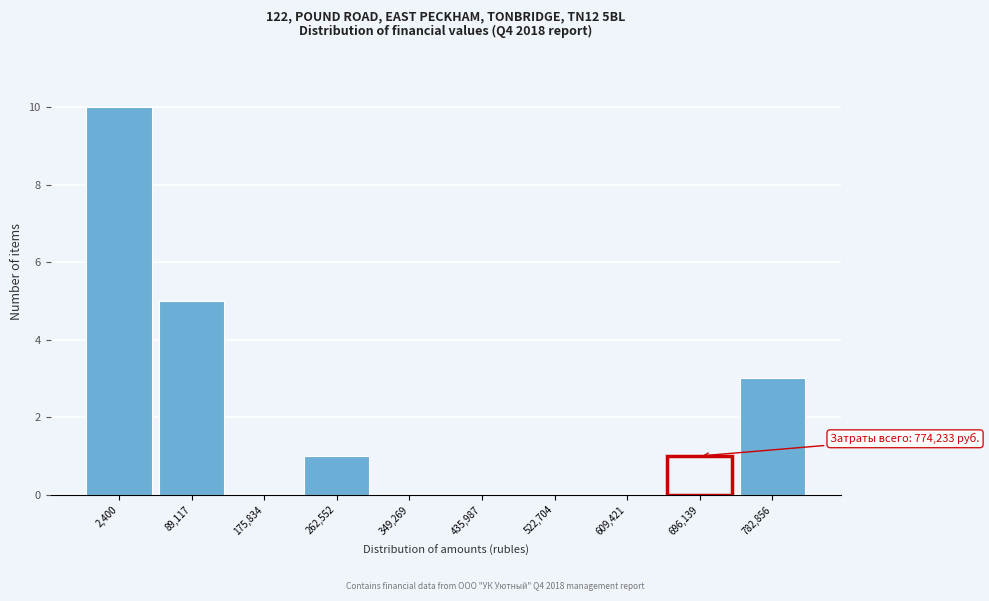

Reading right to left, transcribe all the data shown in this chart.

782,856=3	696,139=1	609,421=0	522,704=0	435,987=0	349,269=0	262,552=1	175,834=0	89,117=5	2,400=10